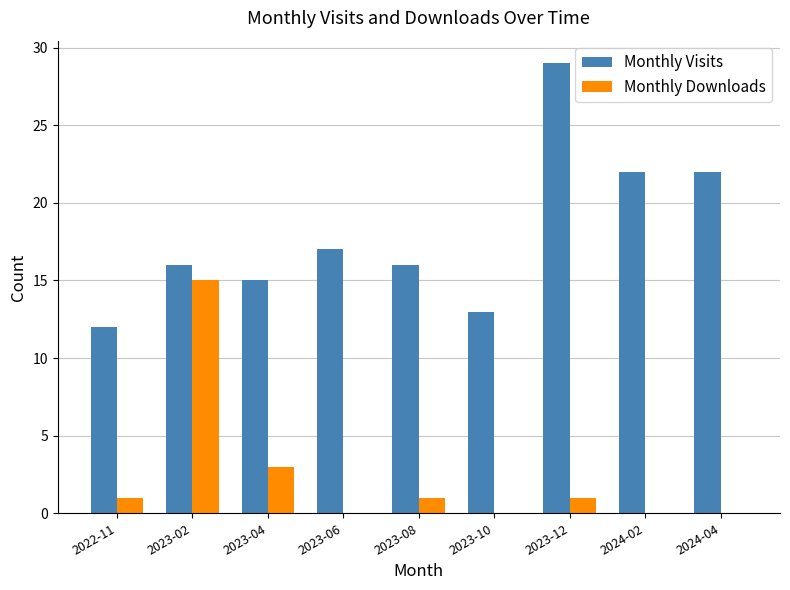

What is the sum of the Monthly Visits values at 2022-11 and 2023-06?

29